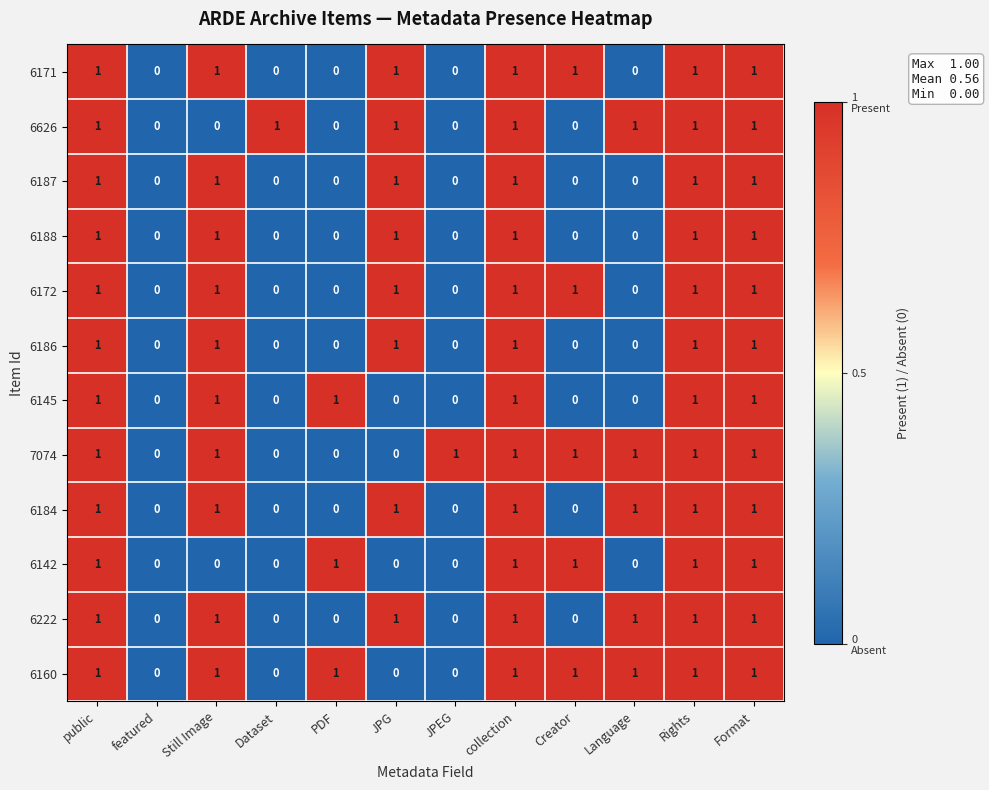

Count the 6188 values in the range 0 to 1.

12